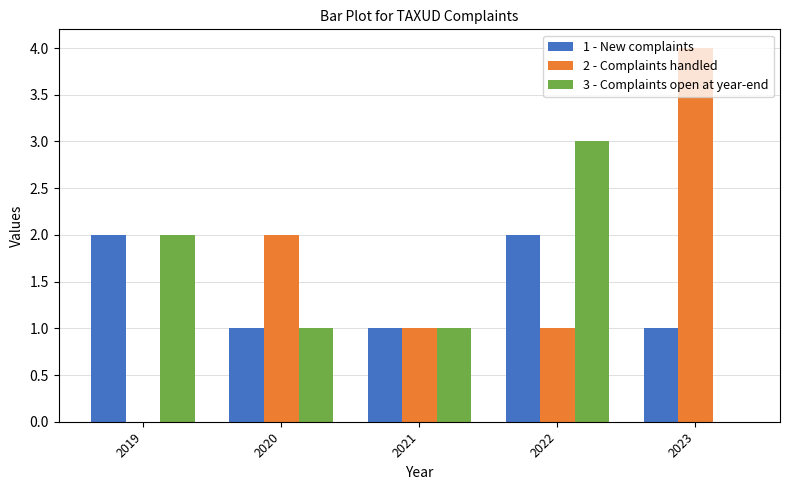

What is the total value across all series at 2023?

5